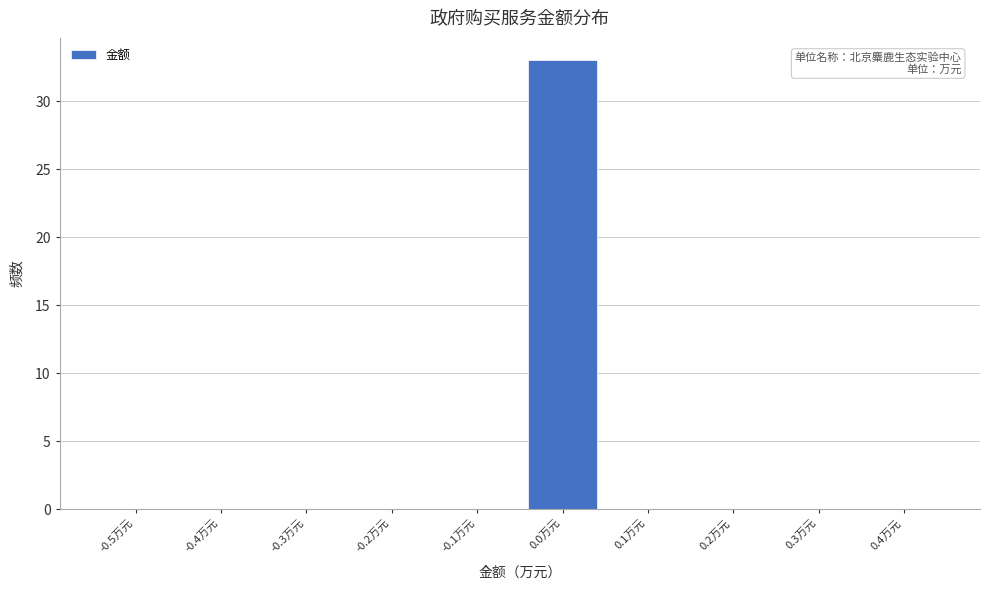

Reading left to right, list all the values displayed in this chart.

-0.5万元=0	-0.4万元=0	-0.3万元=0	-0.2万元=0	-0.1万元=0	0.0万元=33	0.1万元=0	0.2万元=0	0.3万元=0	0.4万元=0